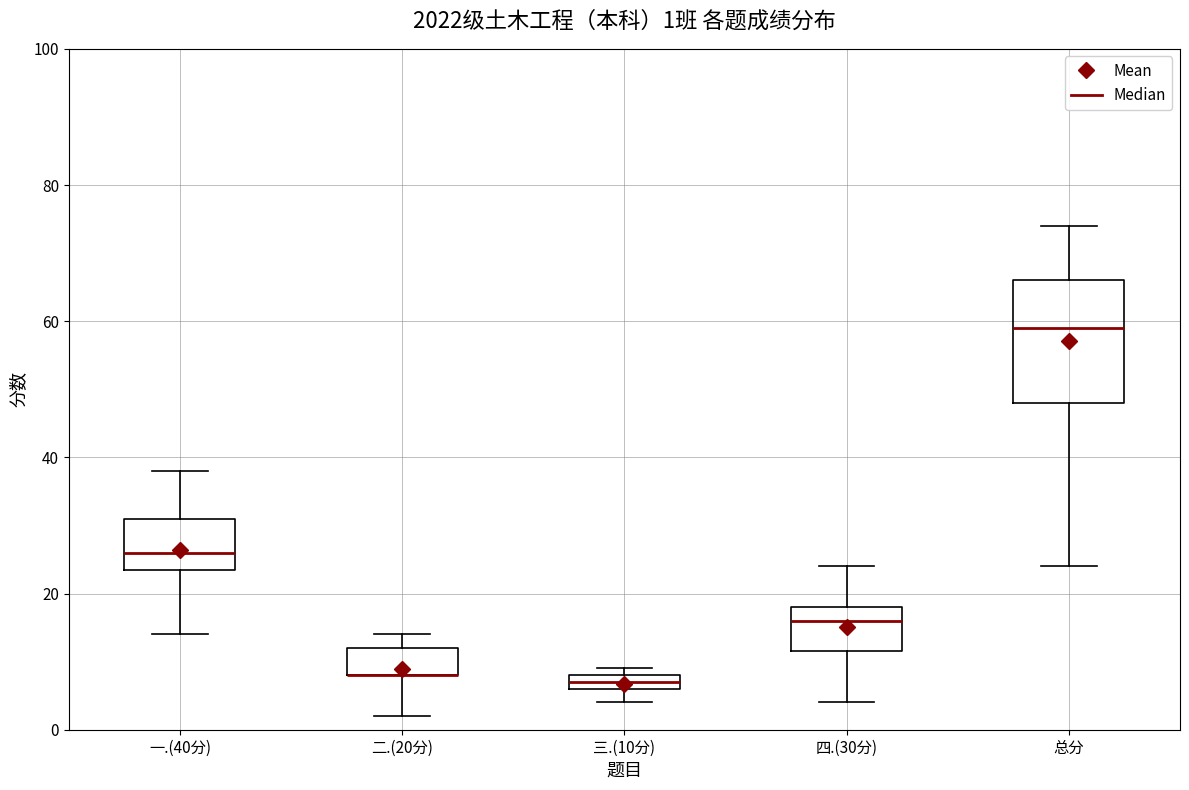

Comparing the boxes themselves (not the whiskers), which one is the tallest?

总分